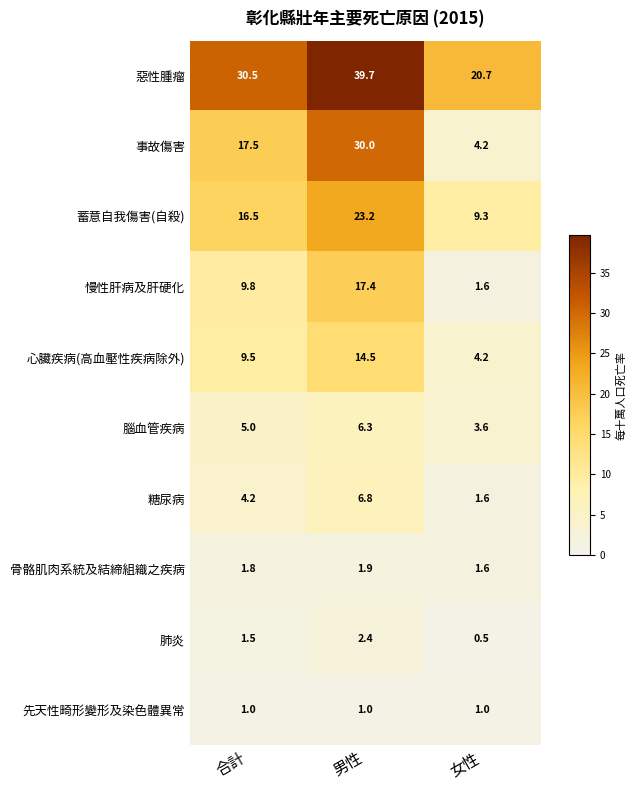

Reading right to left, extract all data points from this chart.

惡性腫瘤: 20.7	39.7	30.5
事故傷害: 4.2	30.0	17.5
蓄意自我傷害(自殺): 9.3	23.2	16.5
慢性肝病及肝硬化: 1.6	17.4	9.8
心臟疾病(高血壓性疾病除外): 4.2	14.5	9.5
腦血管疾病: 3.6	6.3	5.0
糖尿病: 1.6	6.8	4.2
骨骼肌肉系統及結締組織之疾病: 1.6	1.9	1.8
肺炎: 0.5	2.4	1.5
先天性畸形變形及染色體異常: 1.0	1.0	1.0